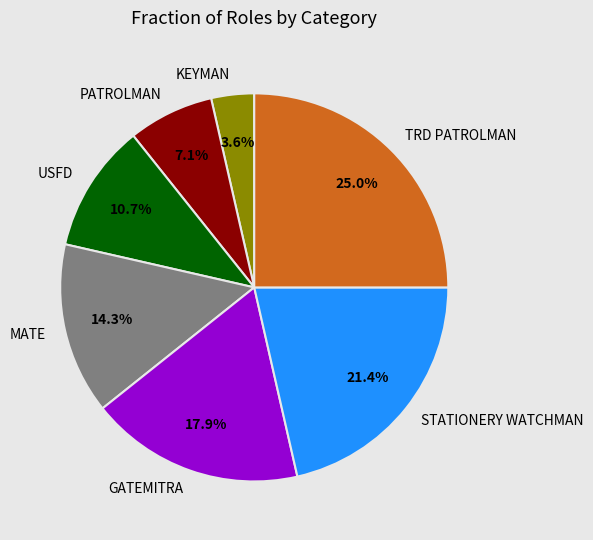

Between STATIONERY WATCHMAN and PATROLMAN, which is larger?

STATIONERY WATCHMAN